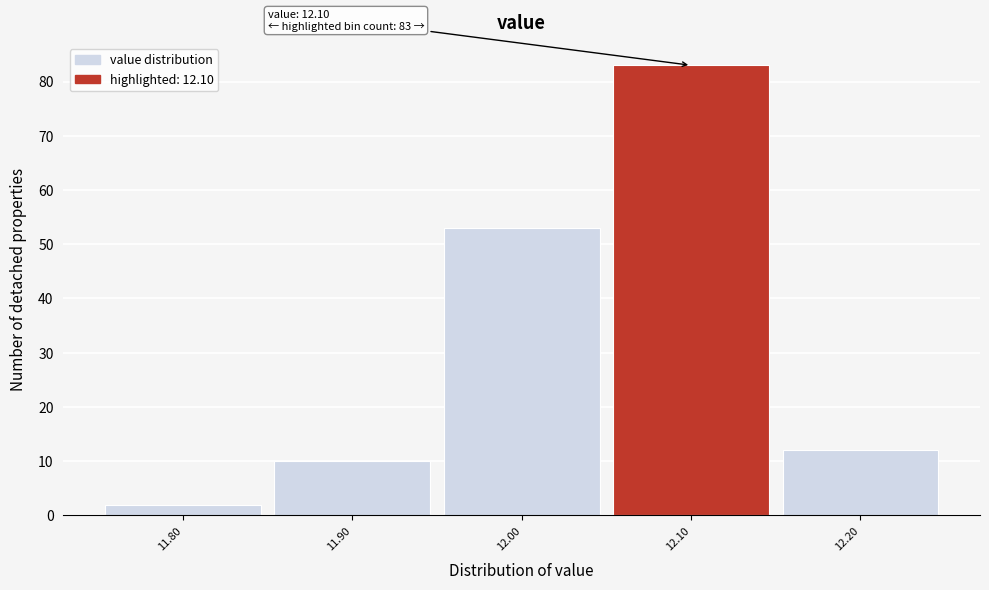

Over which range of the x-axis is the bar tallest?

12.05 to 12.15